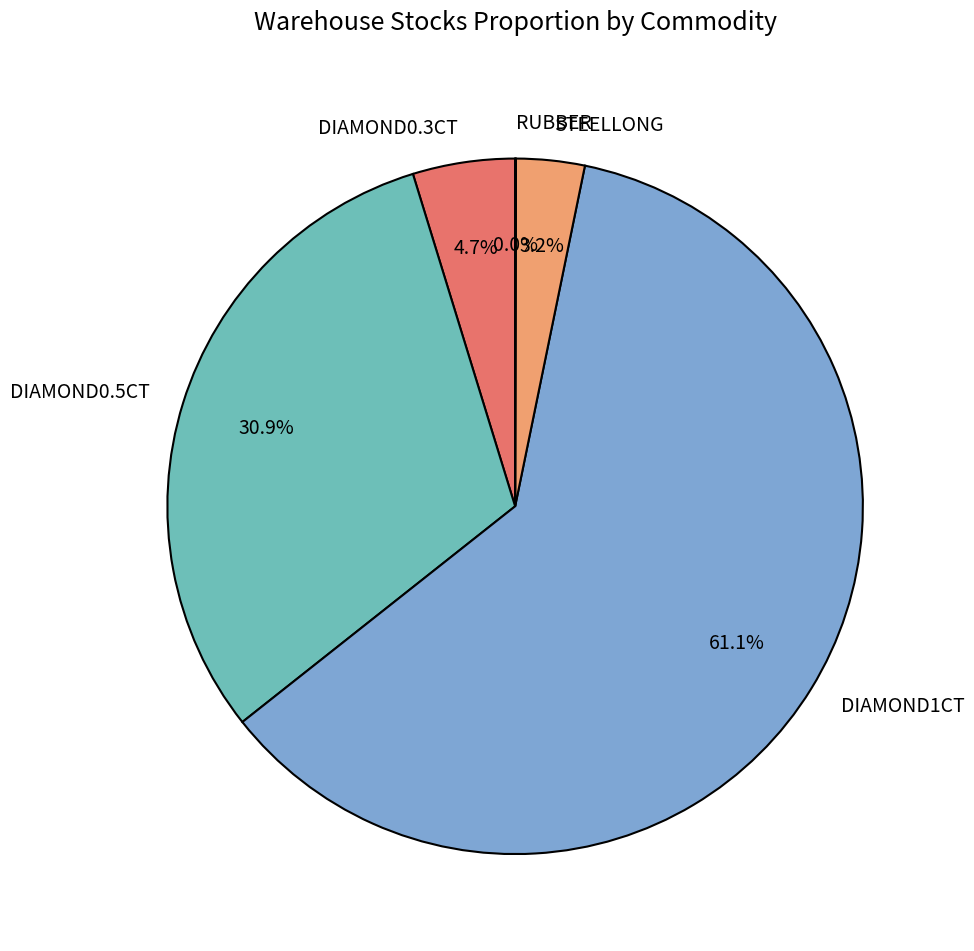

How much of the chart is everything except DIAMOND0.3CT?

95.3%